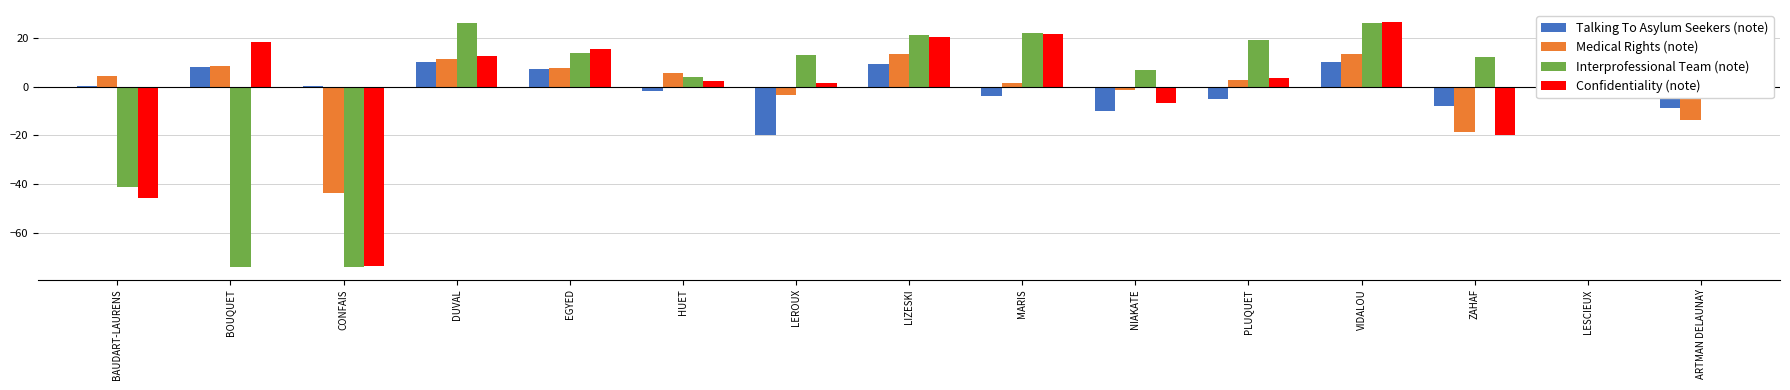

Is it true that Confidentiality (note) equals 30.5 at LIZESKI?

False